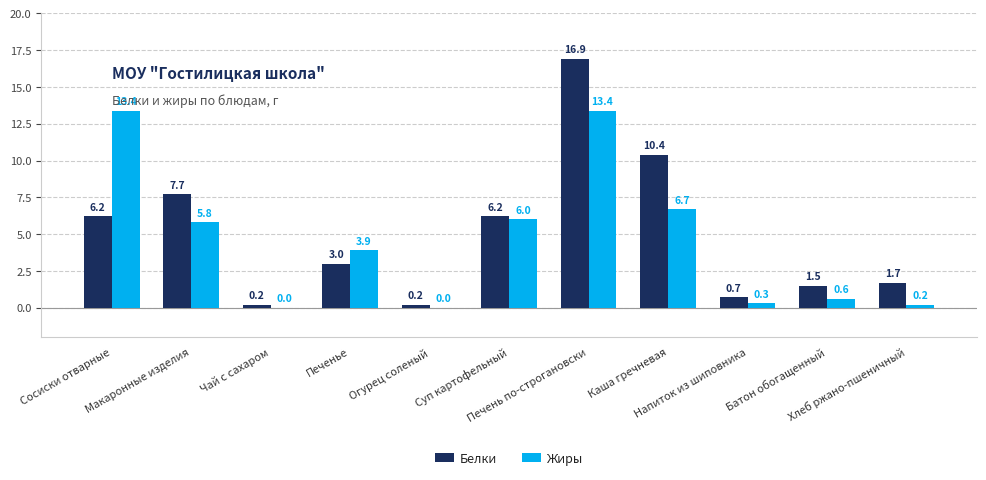

Count the number of data series in this chart.

2